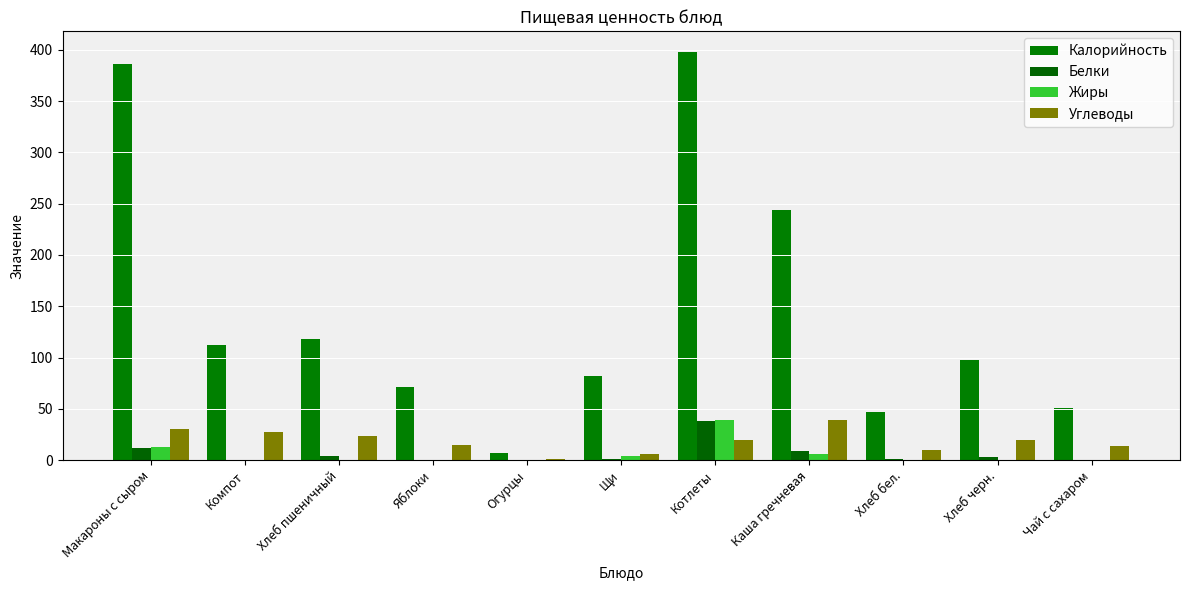

What is the sum of the Калорийность values at Огурцы and Щи?

89.0